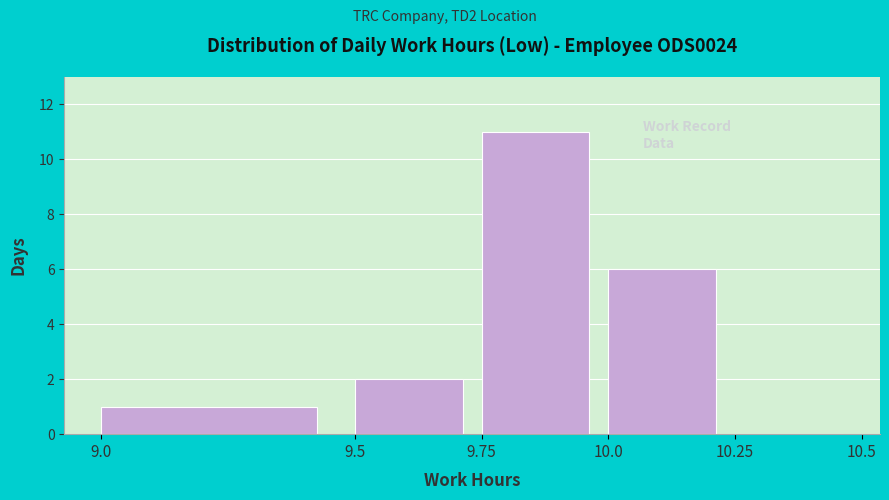

Over which range of the x-axis is the bar tallest?

9.75 to 10.0